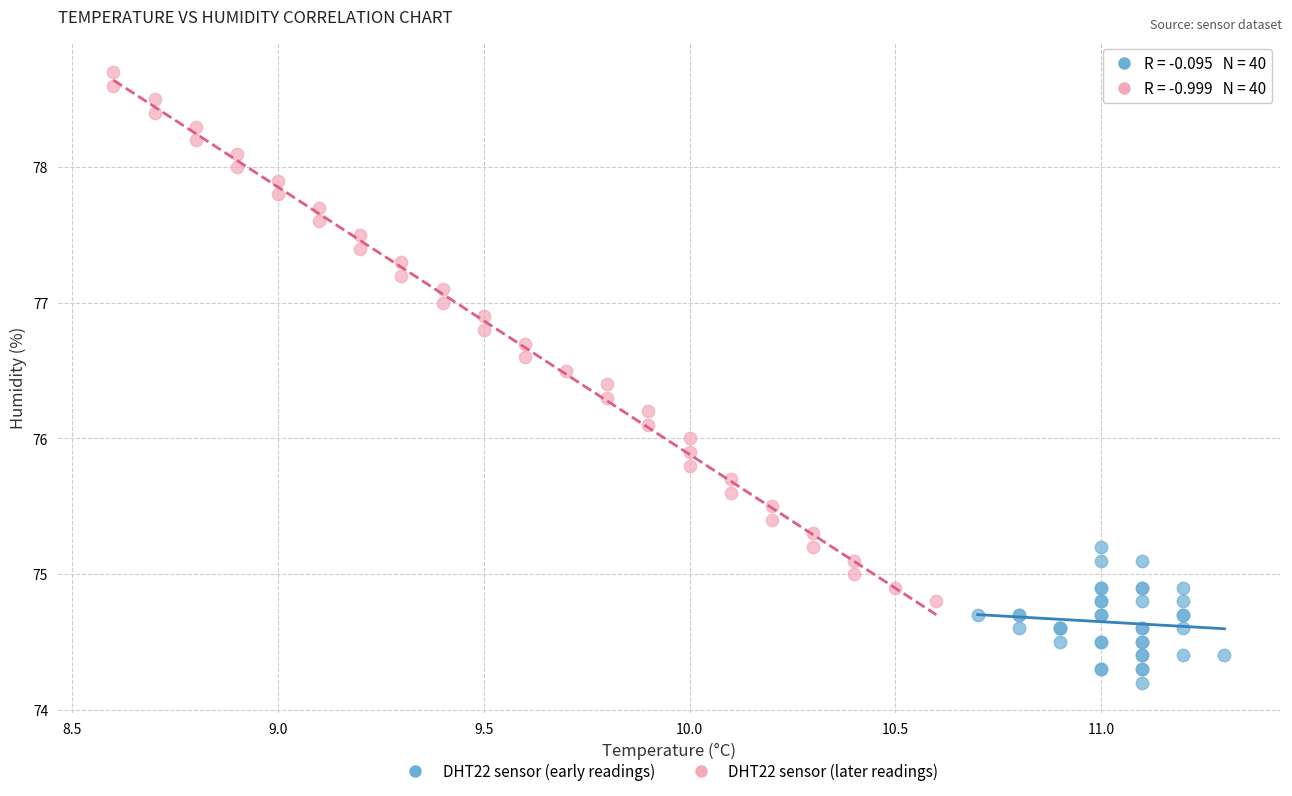

Which series contains the lowest Y value?

DHT22 sensor (early readings)